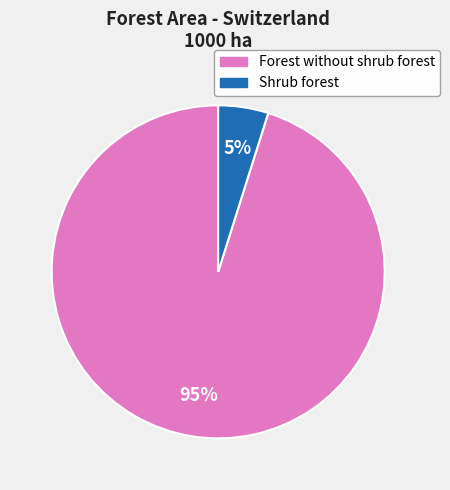

How many slices are in this pie chart?

2